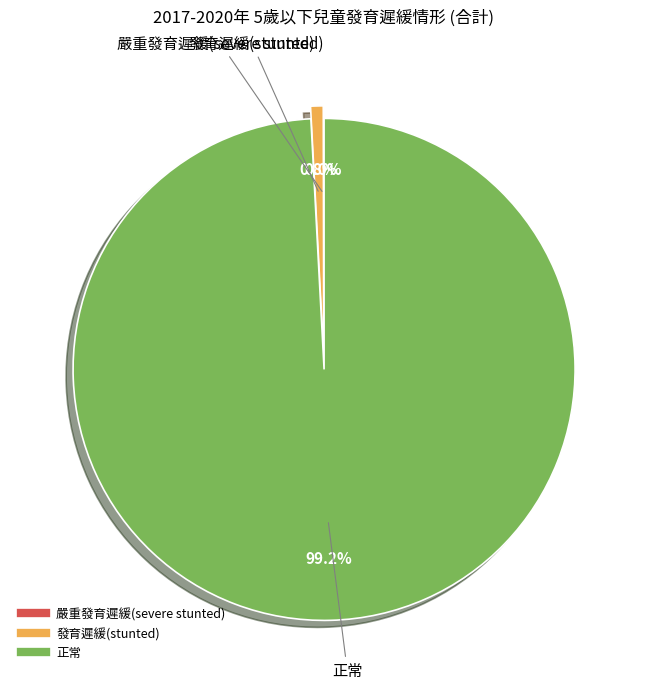

Which slice represents more than half of the pie?

正常